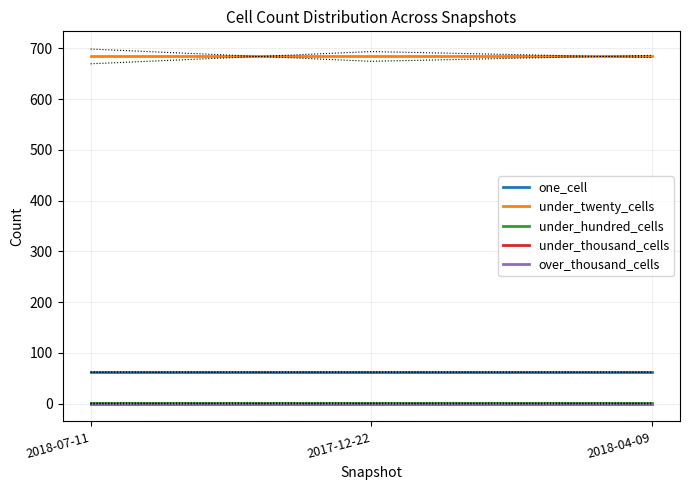

Rank the series at 2018-04-09 from lowest to highest value.

under_thousand_cells, over_thousand_cells, under_hundred_cells, one_cell, under_twenty_cells